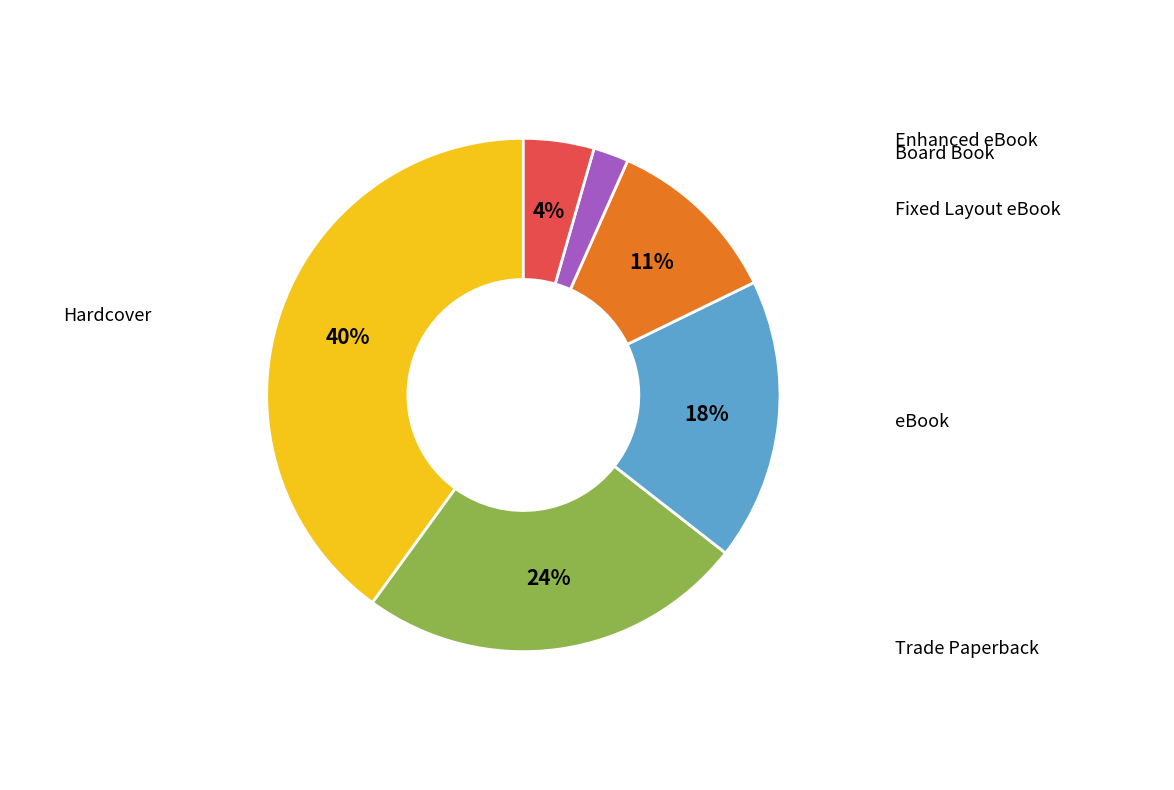

Is there any slice that represents more than half of the pie?

No